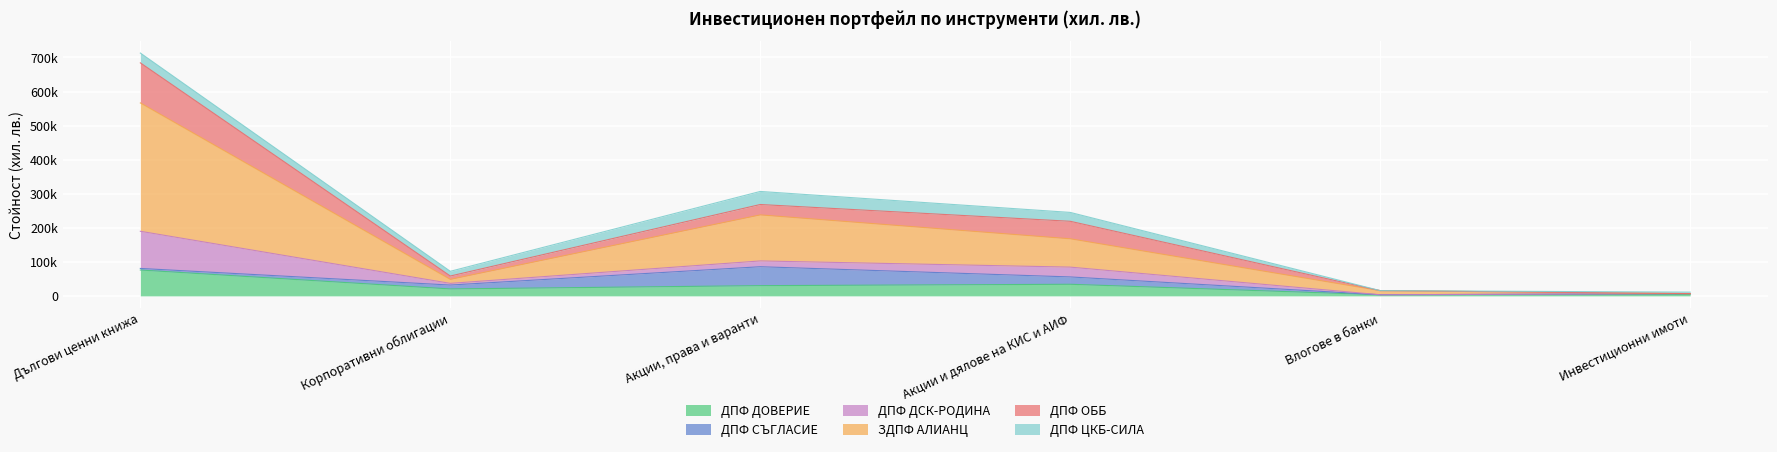

What are all the series names shown in the legend?

ДПФ ДОВЕРИЕ, ДПФ СЪГЛАСИЕ, ДПФ ДСК-РОДИНА, ЗДПФ АЛИАНЦ, ДПФ ОББ, ДПФ ЦКБ-СИЛА